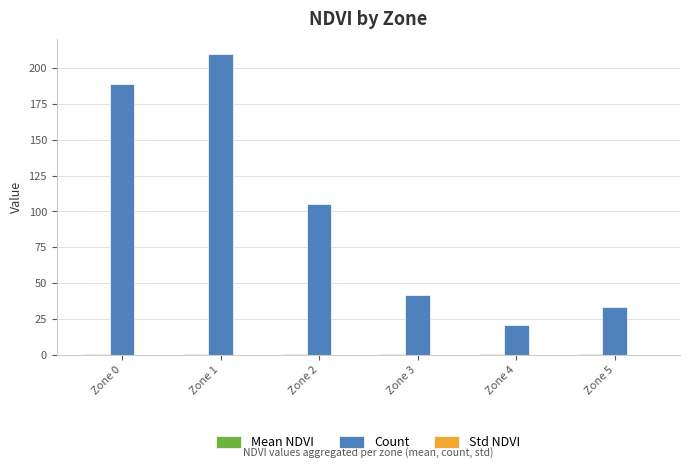

The value of Count at Zone 2 is 105.0. True or false?

True